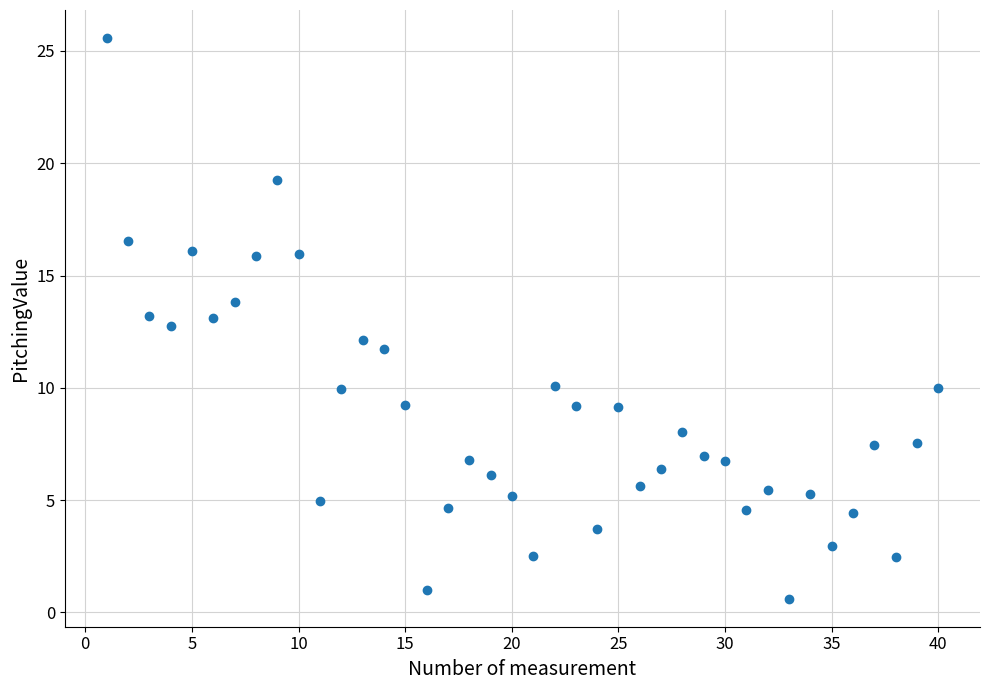

What is the range of Y values (max minus min)?

25.0